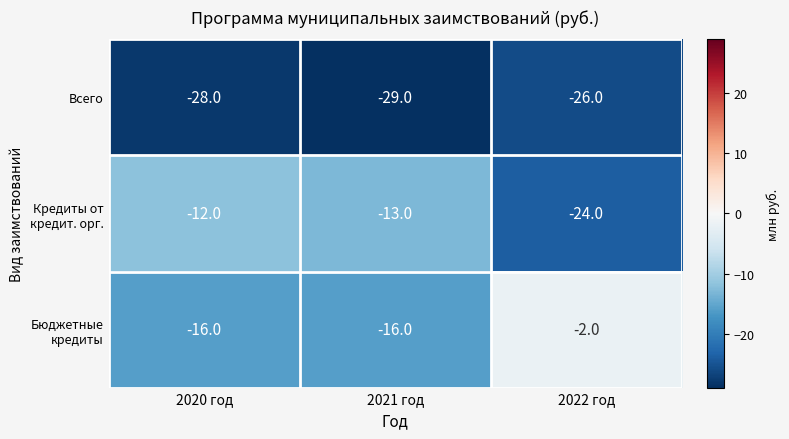

What is the difference between the highest and lowest values at 2021 год?

16